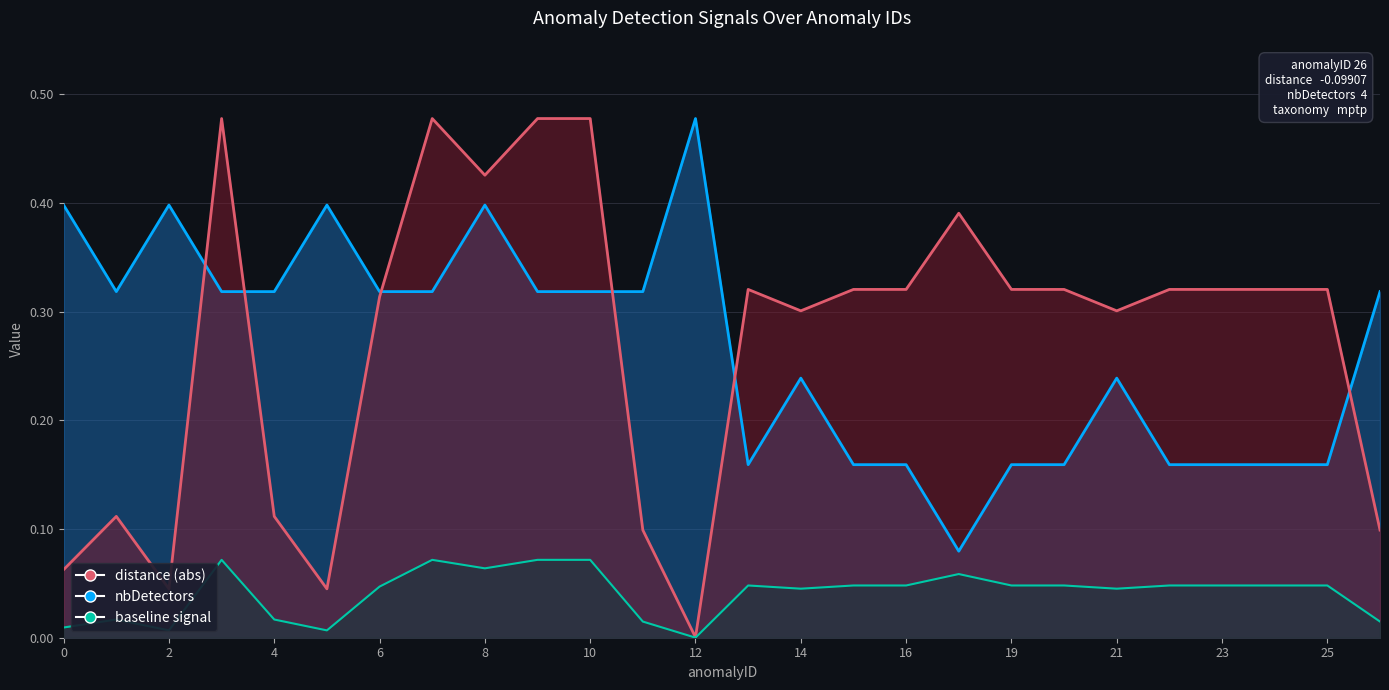

How many interior local peaks (higher than both neighbors) does the data have?

5